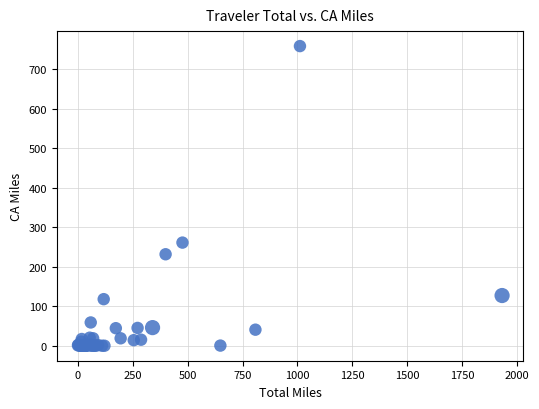

What Y value in the scatter plot is closest to 379?

261.3